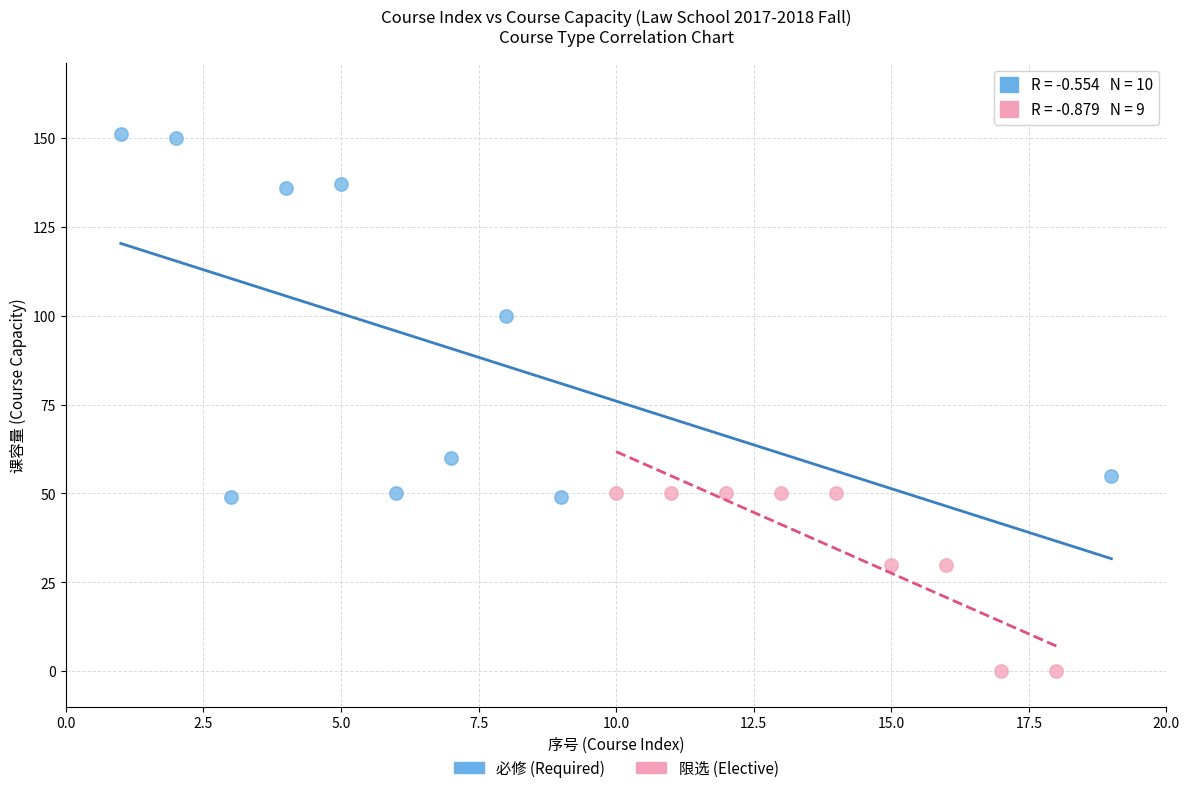

Which series has the widest spread of Y values?

必修 (Required)